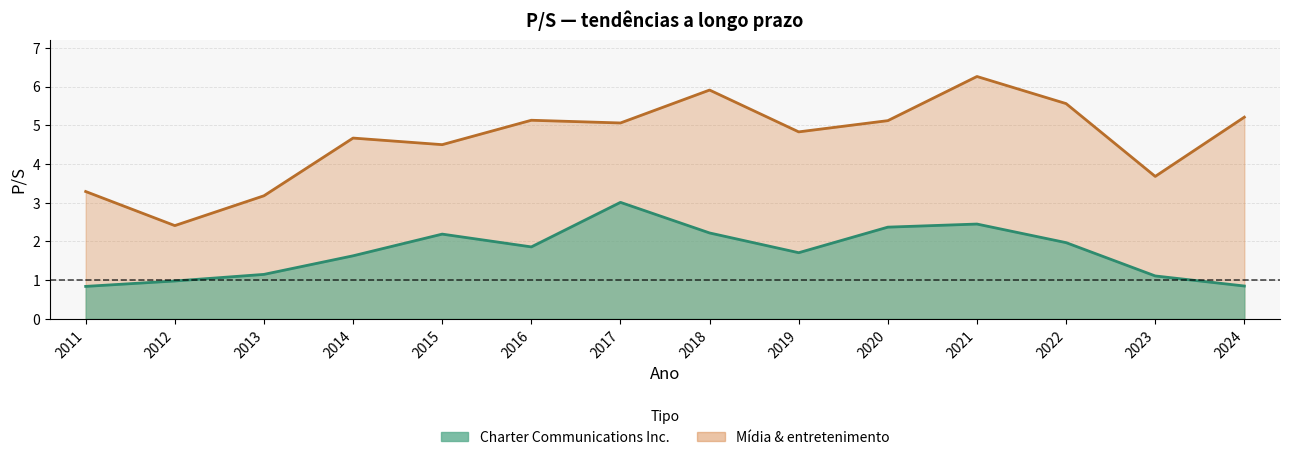

True or false: Mídia & entretenimento has a value of 3.0 at 2022.

False